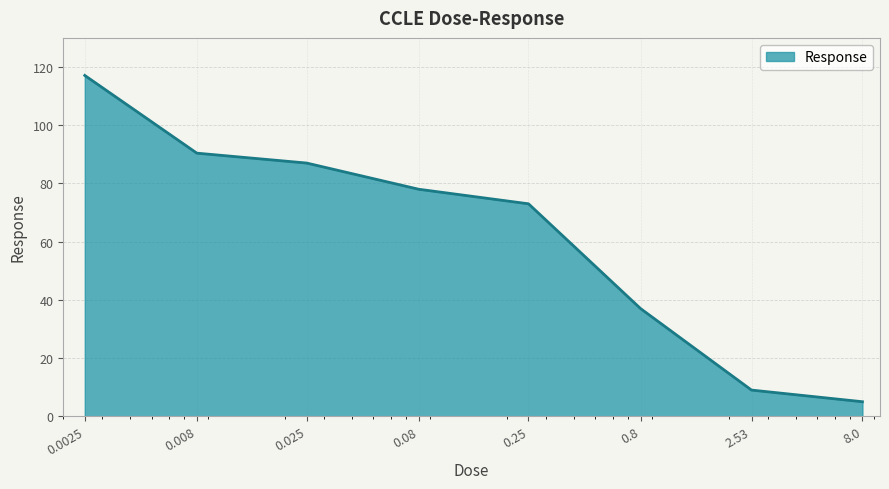

What is the difference between the maximum and minimum values?

112.1